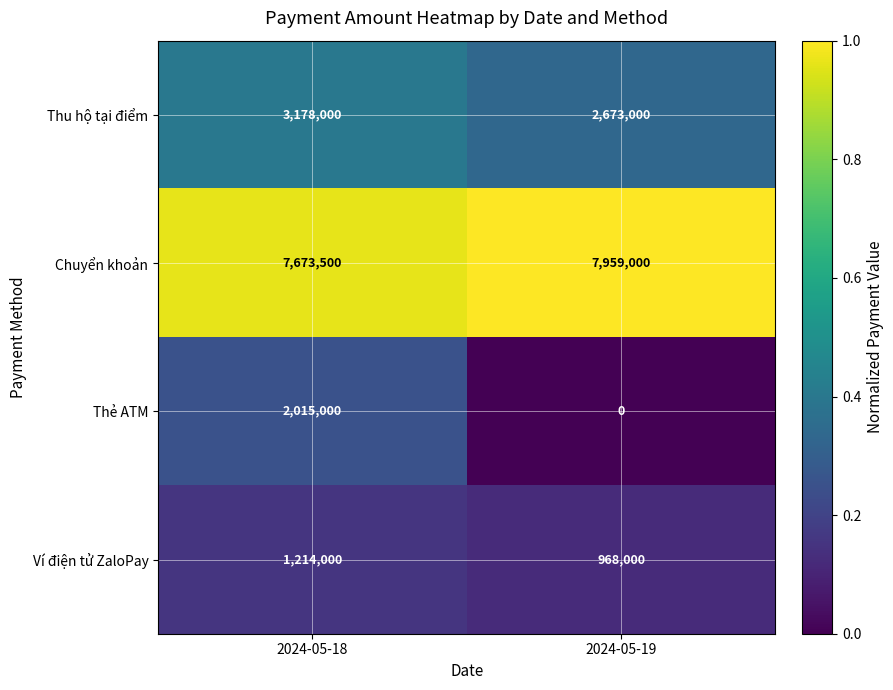

At which category is the sum across all series the highest?

2024-05-18